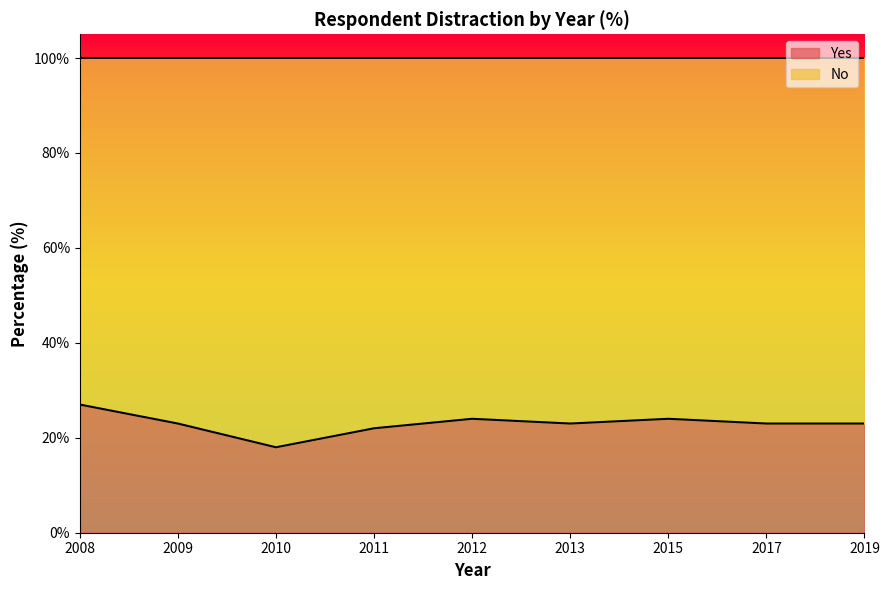

Where is the first local minimum?

2010